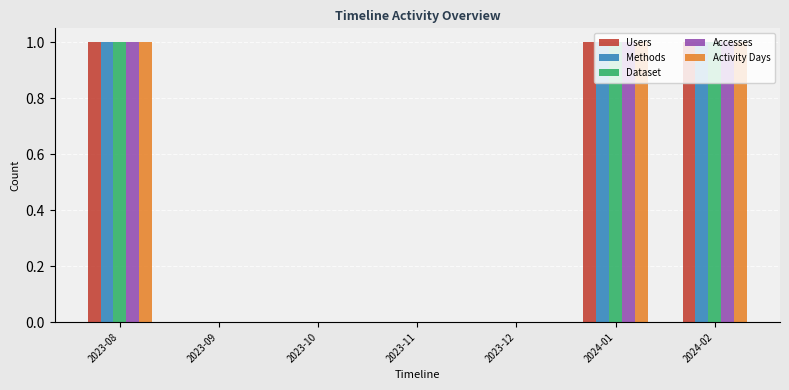

Is it true that Dataset equals 0 at 2023-12?

True